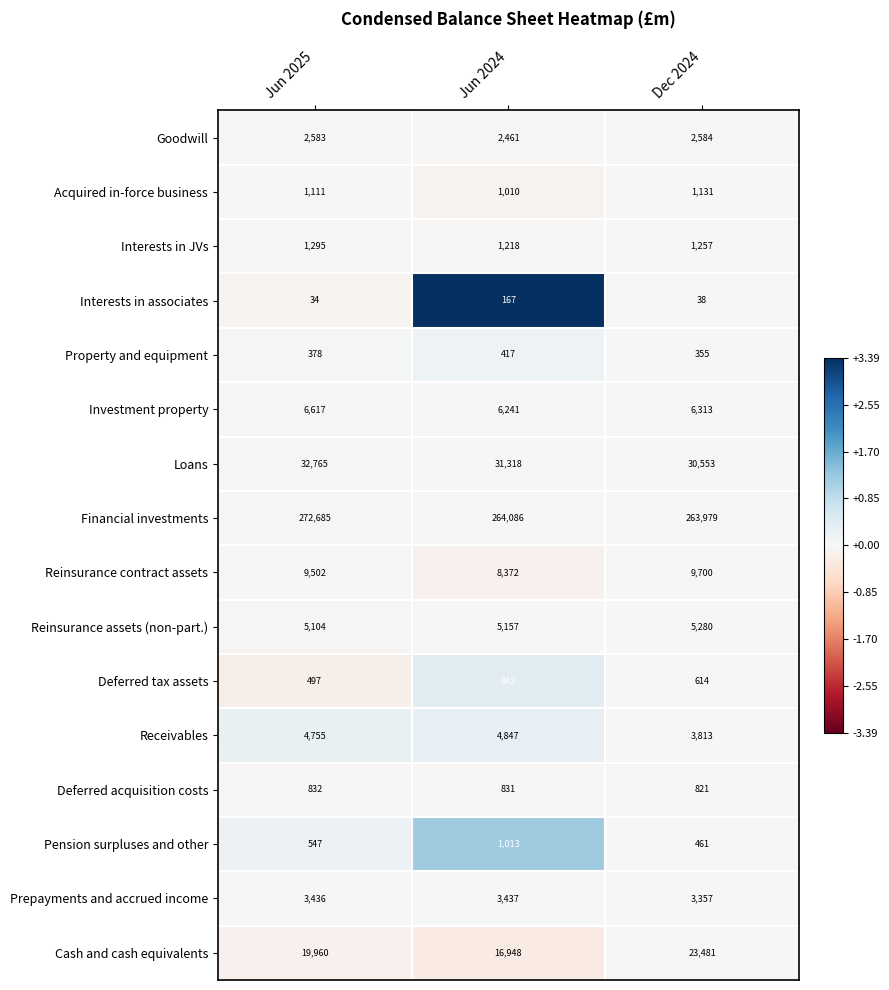

What is the difference between the highest and lowest values at Jun 2024?

263919